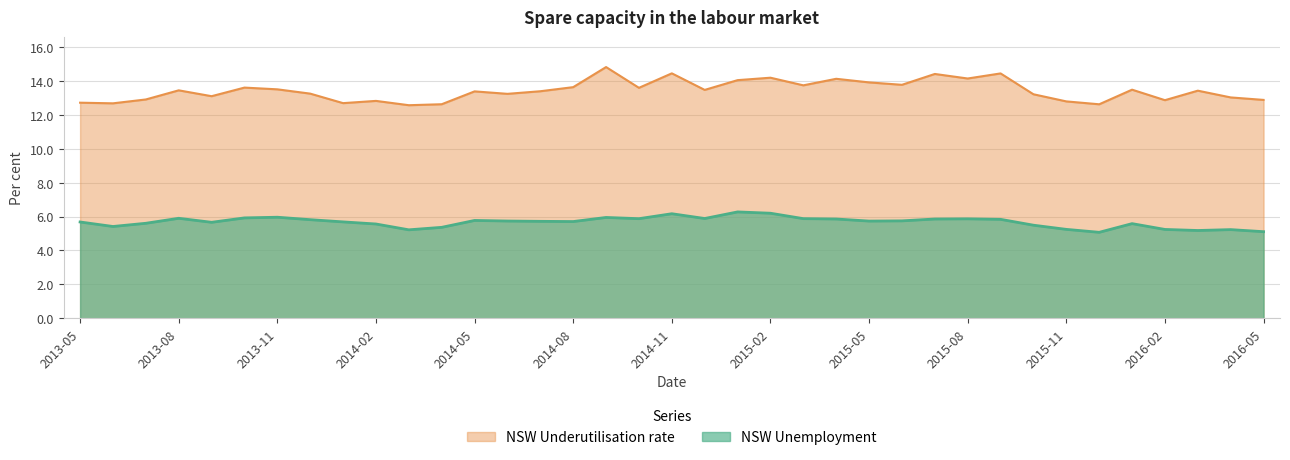

What is the label of the 31st point from the left?

2015-11